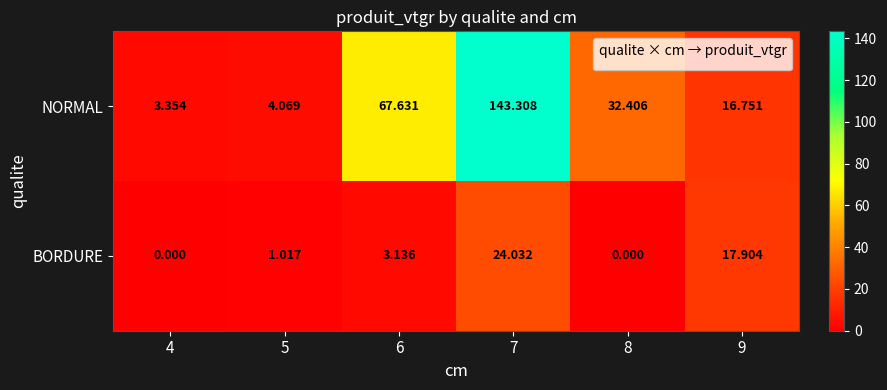

At which category is the sum across all series the highest?

7